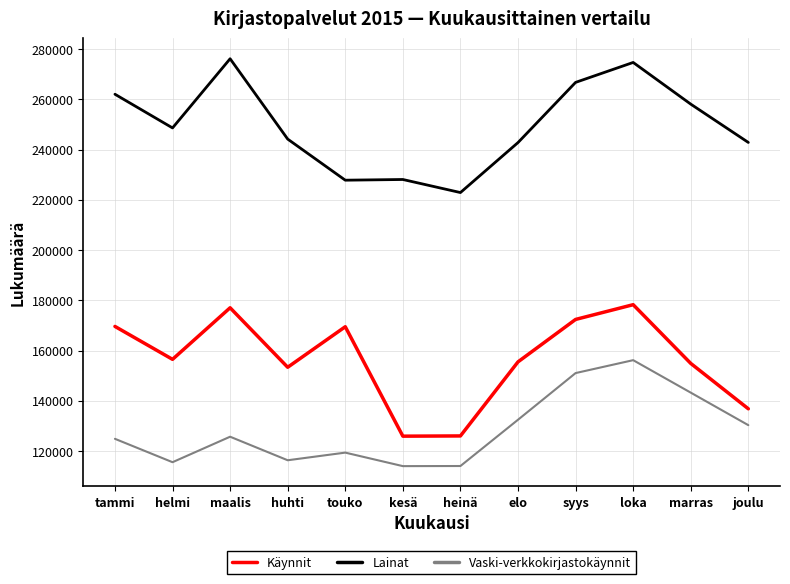

Rank the series by their maximum value, from highest to lowest.

Lainat, Käynnit, Vaski-verkkokirjastokäynnit